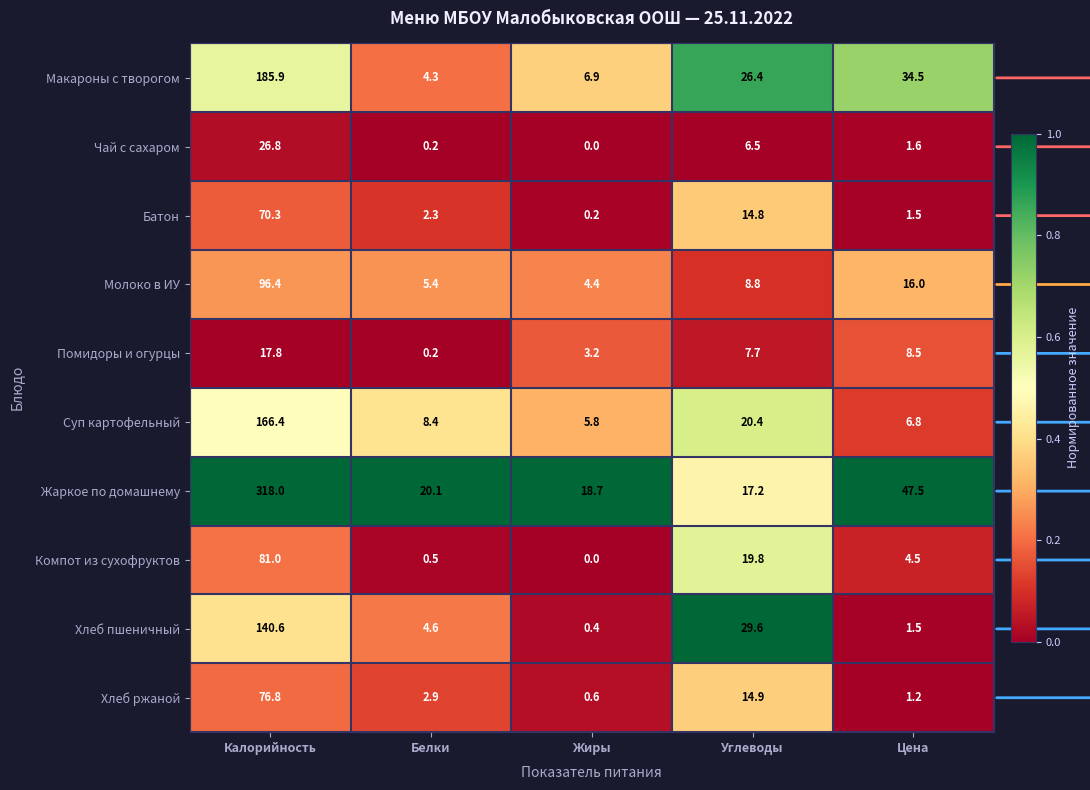

At which label does Молоко в ИУ reach its minimum?

Жиры